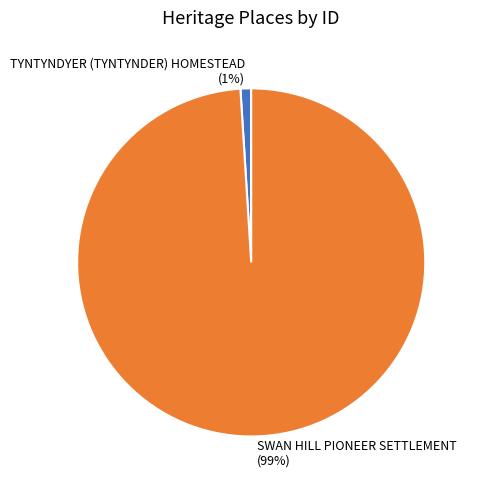

To the nearest percent, what is the difference between the SWAN HILL PIONEER SETTLEMENT and TYNTYNDYER (TYNTYNDER) HOMESTEAD slice percentages?

98%